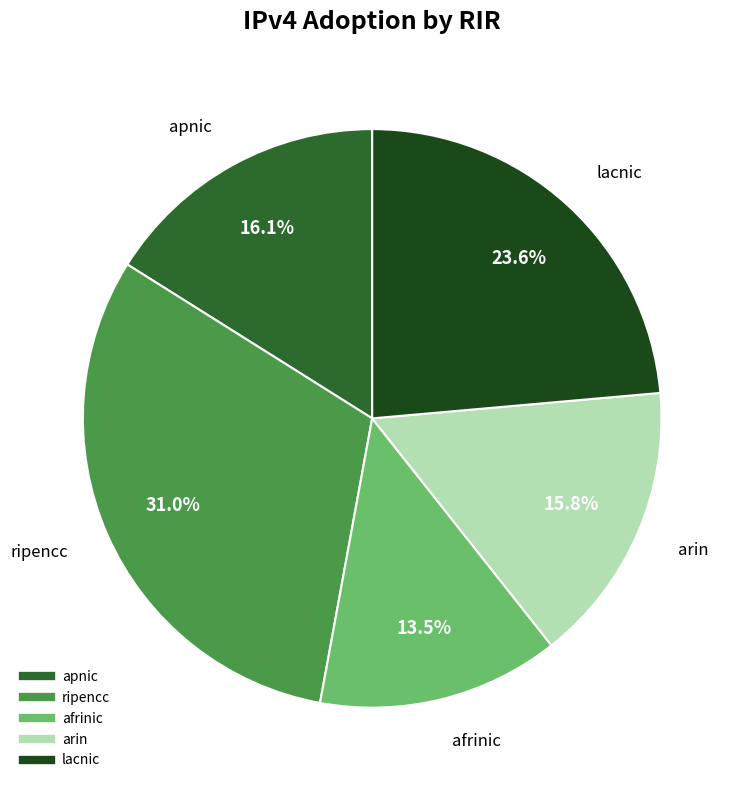

Is arin the majority of the pie?

No